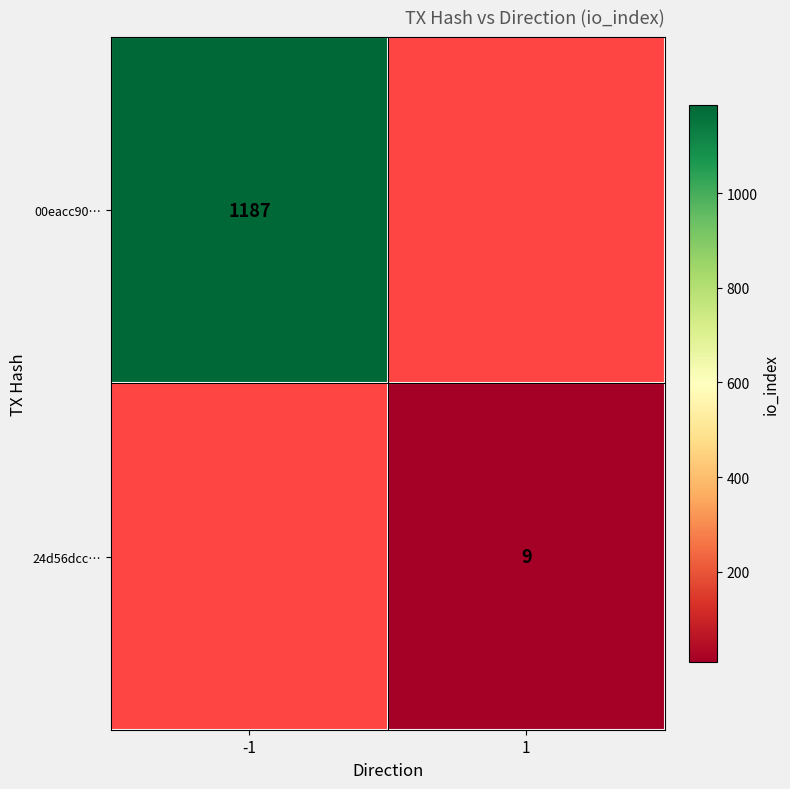

Is it true that 24d56dcc… equals 9 at 1?

True